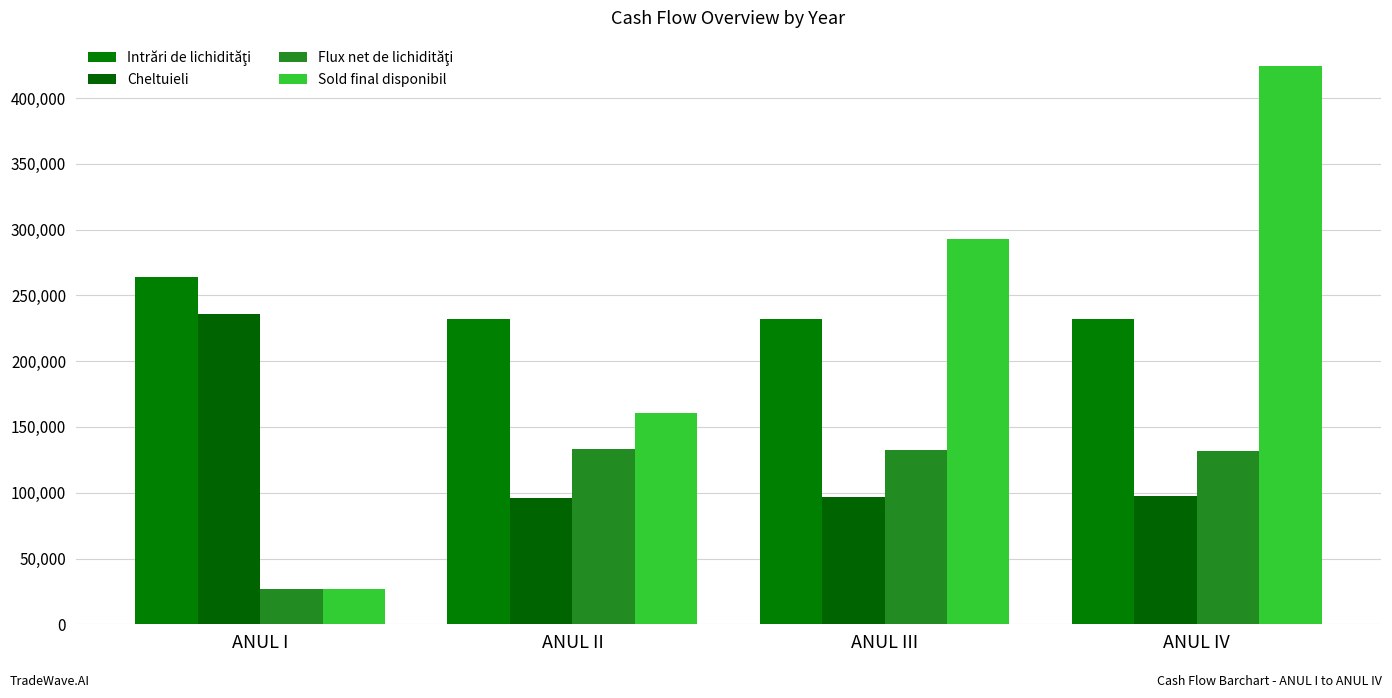

The value of Cheltuieli at ANUL II is 157846.2. True or false?

False